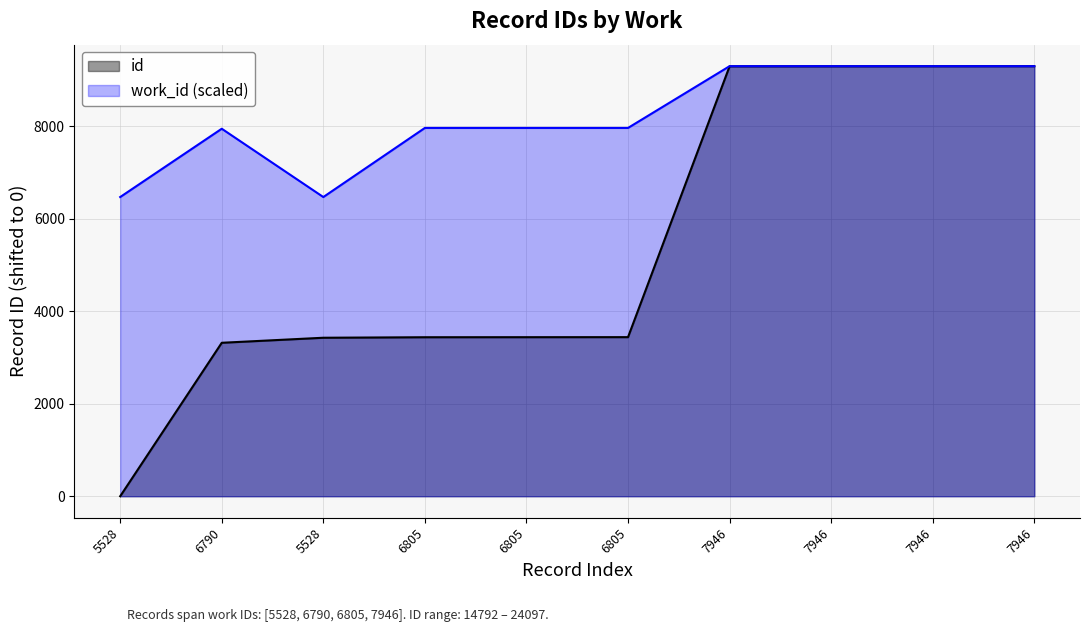

How many categories are shown in the chart?

10